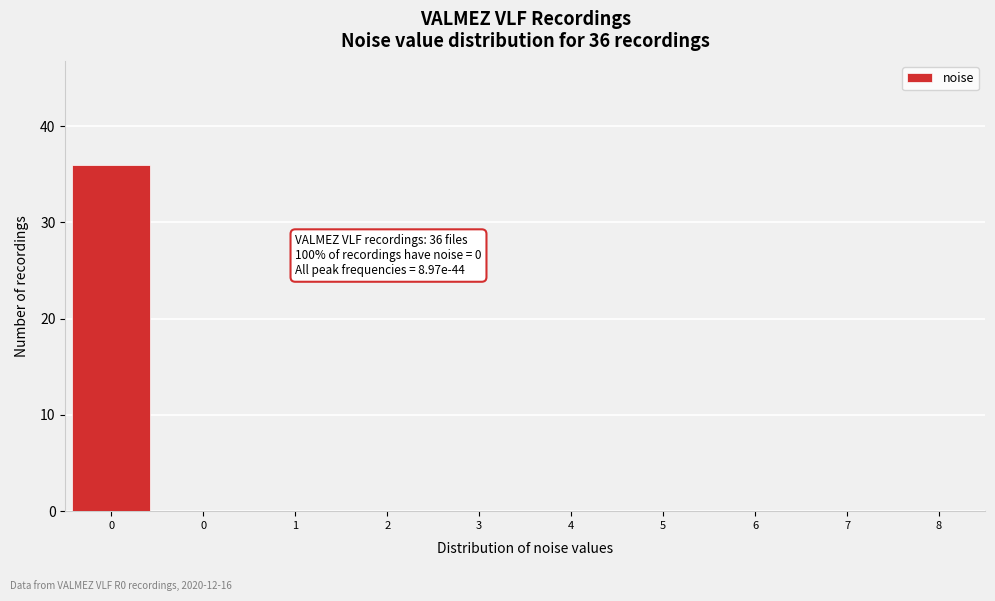

How many series are shown in this chart?

1